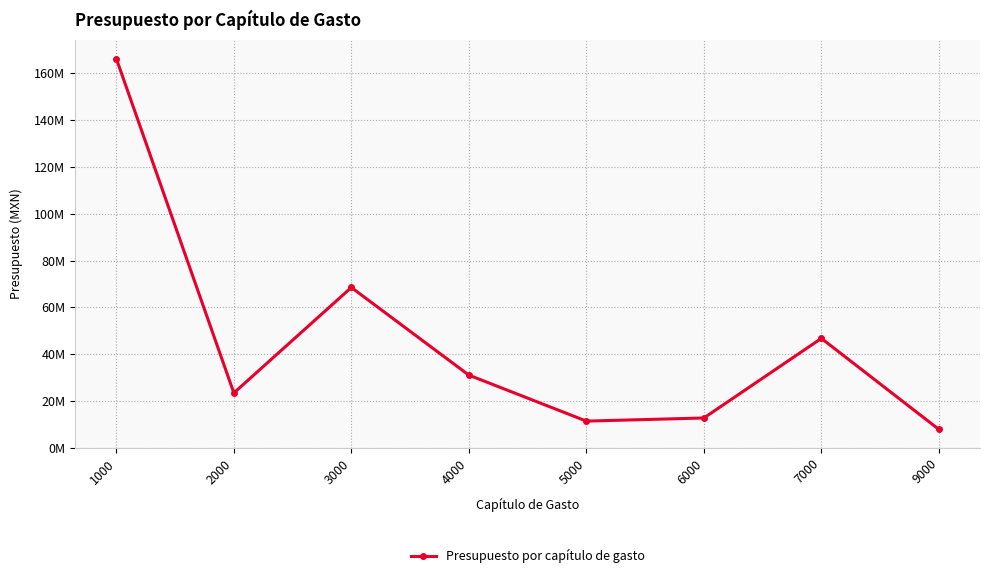

Does the chart have visible grid lines?

Yes